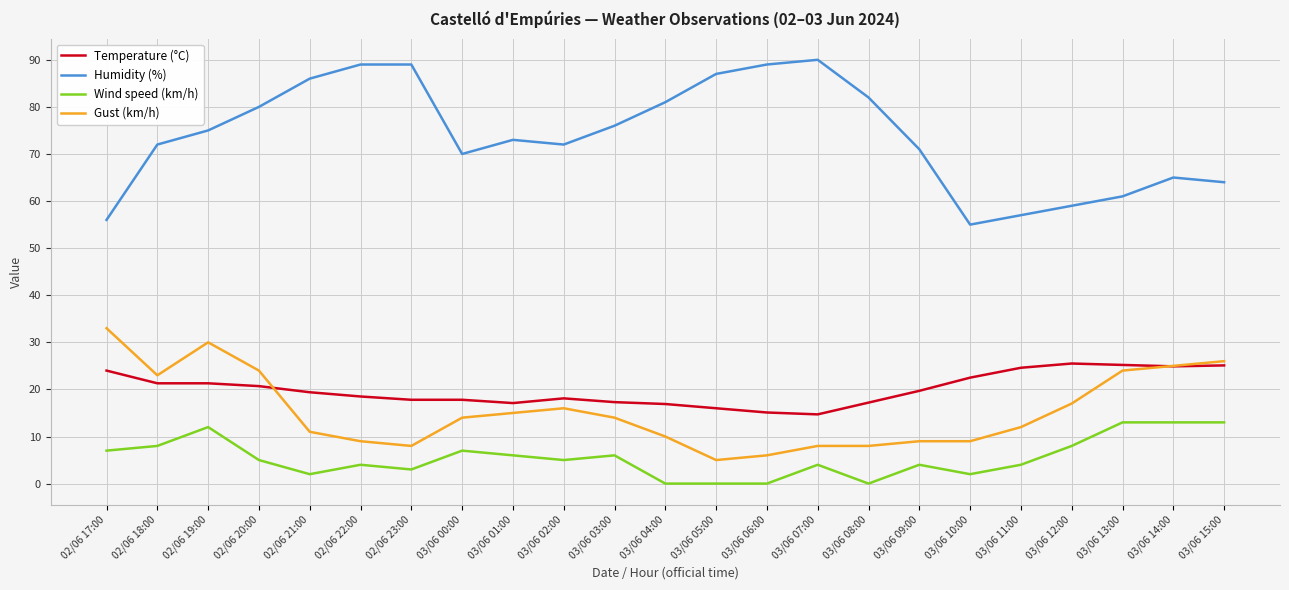

What is the greatest value displayed?

90.0